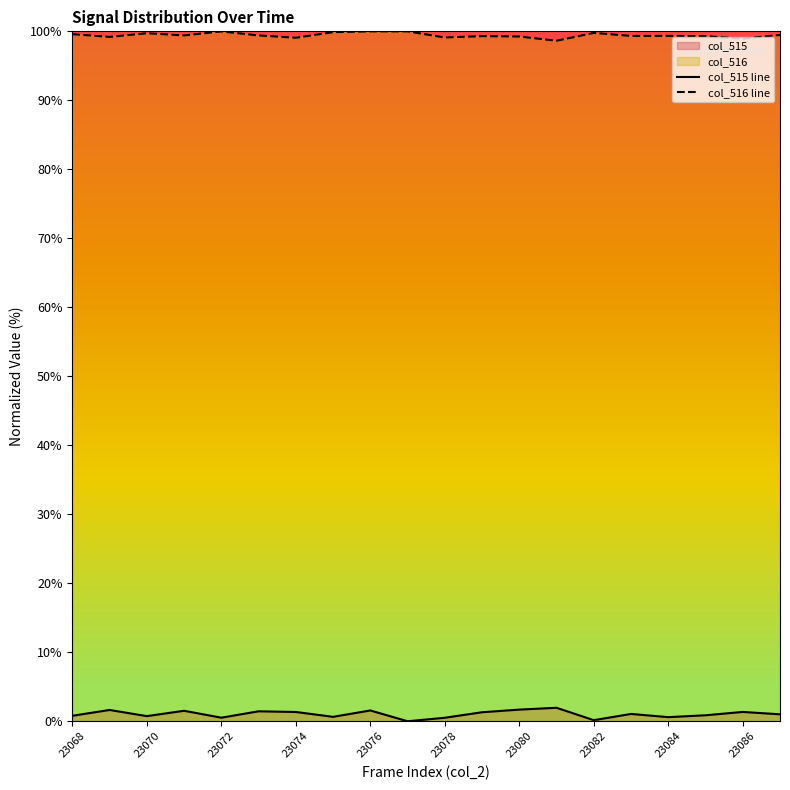

What is the difference between the second highest and minimum values in the col_515 line series?

1.7